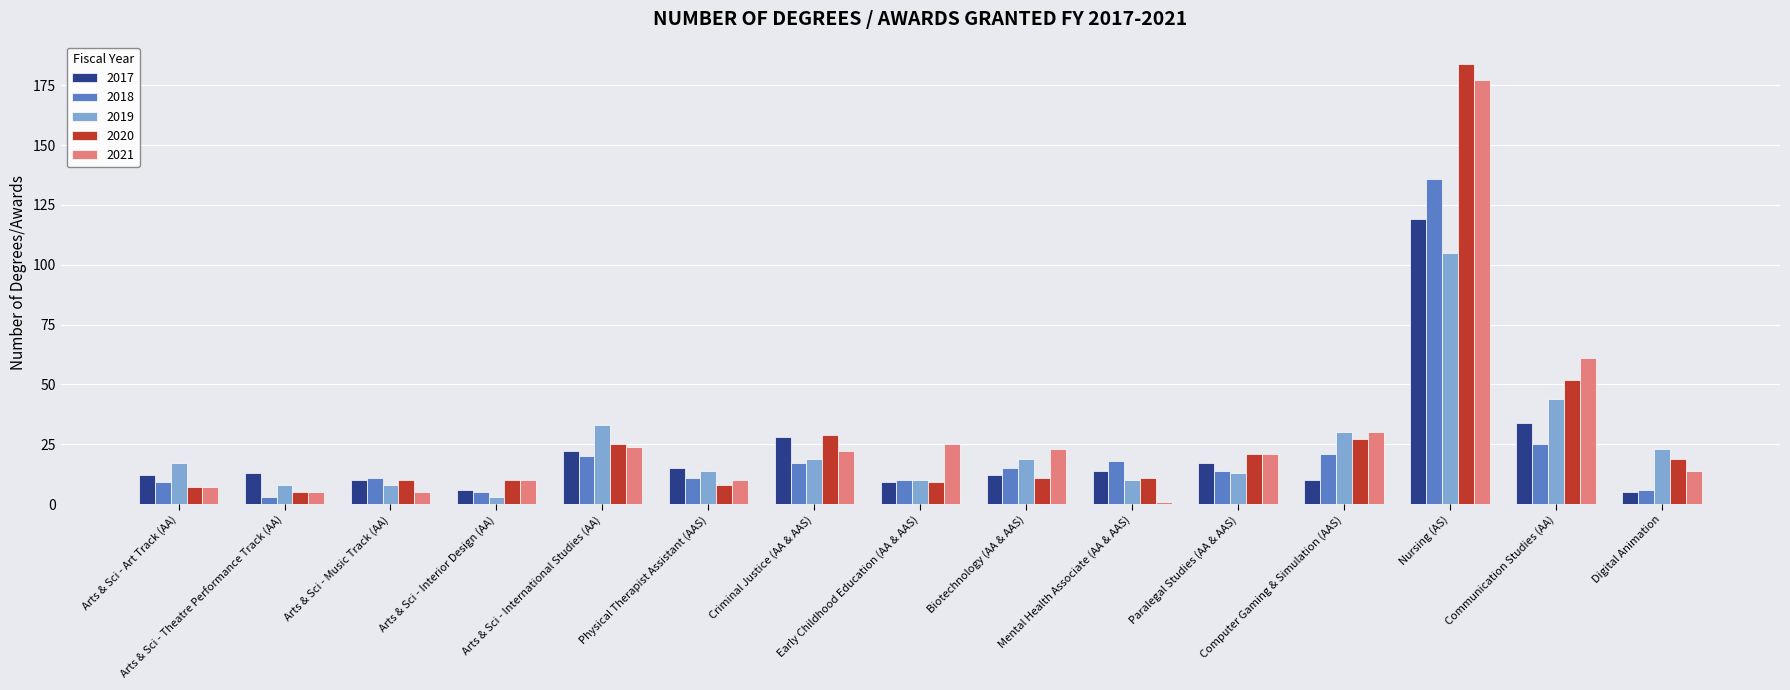

Reading right to left, transcribe all the data shown in this chart.

2017: Digital Animation=5	Communication Studies (AA)=34	Nursing (AS)=119	Computer Gaming & Simulation (AAS)=10	Paralegal Studies (AA & AAS)=17	Mental Health Associate (AA & AAS)=14	Biotechnology (AA & AAS)=12	Early Childhood Education (AA & AAS)=9	Criminal Justice (AA & AAS)=28	Physical Therapist Assistant (AAS)=15	Arts & Sci - International Studies (AA)=22	Arts & Sci - Interior Design (AA)=6	Arts & Sci - Music Track (AA)=10	Arts & Sci - Theatre Performance Track (AA)=13	Arts & Sci - Art Track (AA)=12
2018: Digital Animation=6	Communication Studies (AA)=25	Nursing (AS)=136	Computer Gaming & Simulation (AAS)=21	Paralegal Studies (AA & AAS)=14	Mental Health Associate (AA & AAS)=18	Biotechnology (AA & AAS)=15	Early Childhood Education (AA & AAS)=10	Criminal Justice (AA & AAS)=17	Physical Therapist Assistant (AAS)=11	Arts & Sci - International Studies (AA)=20	Arts & Sci - Interior Design (AA)=5	Arts & Sci - Music Track (AA)=11	Arts & Sci - Theatre Performance Track (AA)=3	Arts & Sci - Art Track (AA)=9
2019: Digital Animation=23	Communication Studies (AA)=44	Nursing (AS)=105	Computer Gaming & Simulation (AAS)=30	Paralegal Studies (AA & AAS)=13	Mental Health Associate (AA & AAS)=10	Biotechnology (AA & AAS)=19	Early Childhood Education (AA & AAS)=10	Criminal Justice (AA & AAS)=19	Physical Therapist Assistant (AAS)=14	Arts & Sci - International Studies (AA)=33	Arts & Sci - Interior Design (AA)=3	Arts & Sci - Music Track (AA)=8	Arts & Sci - Theatre Performance Track (AA)=8	Arts & Sci - Art Track (AA)=17
2020: Digital Animation=19	Communication Studies (AA)=52	Nursing (AS)=184	Computer Gaming & Simulation (AAS)=27	Paralegal Studies (AA & AAS)=21	Mental Health Associate (AA & AAS)=11	Biotechnology (AA & AAS)=11	Early Childhood Education (AA & AAS)=9	Criminal Justice (AA & AAS)=29	Physical Therapist Assistant (AAS)=8	Arts & Sci - International Studies (AA)=25	Arts & Sci - Interior Design (AA)=10	Arts & Sci - Music Track (AA)=10	Arts & Sci - Theatre Performance Track (AA)=5	Arts & Sci - Art Track (AA)=7
2021: Digital Animation=14	Communication Studies (AA)=61	Nursing (AS)=177	Computer Gaming & Simulation (AAS)=30	Paralegal Studies (AA & AAS)=21	Mental Health Associate (AA & AAS)=1	Biotechnology (AA & AAS)=23	Early Childhood Education (AA & AAS)=25	Criminal Justice (AA & AAS)=22	Physical Therapist Assistant (AAS)=10	Arts & Sci - International Studies (AA)=24	Arts & Sci - Interior Design (AA)=10	Arts & Sci - Music Track (AA)=5	Arts & Sci - Theatre Performance Track (AA)=5	Arts & Sci - Art Track (AA)=7